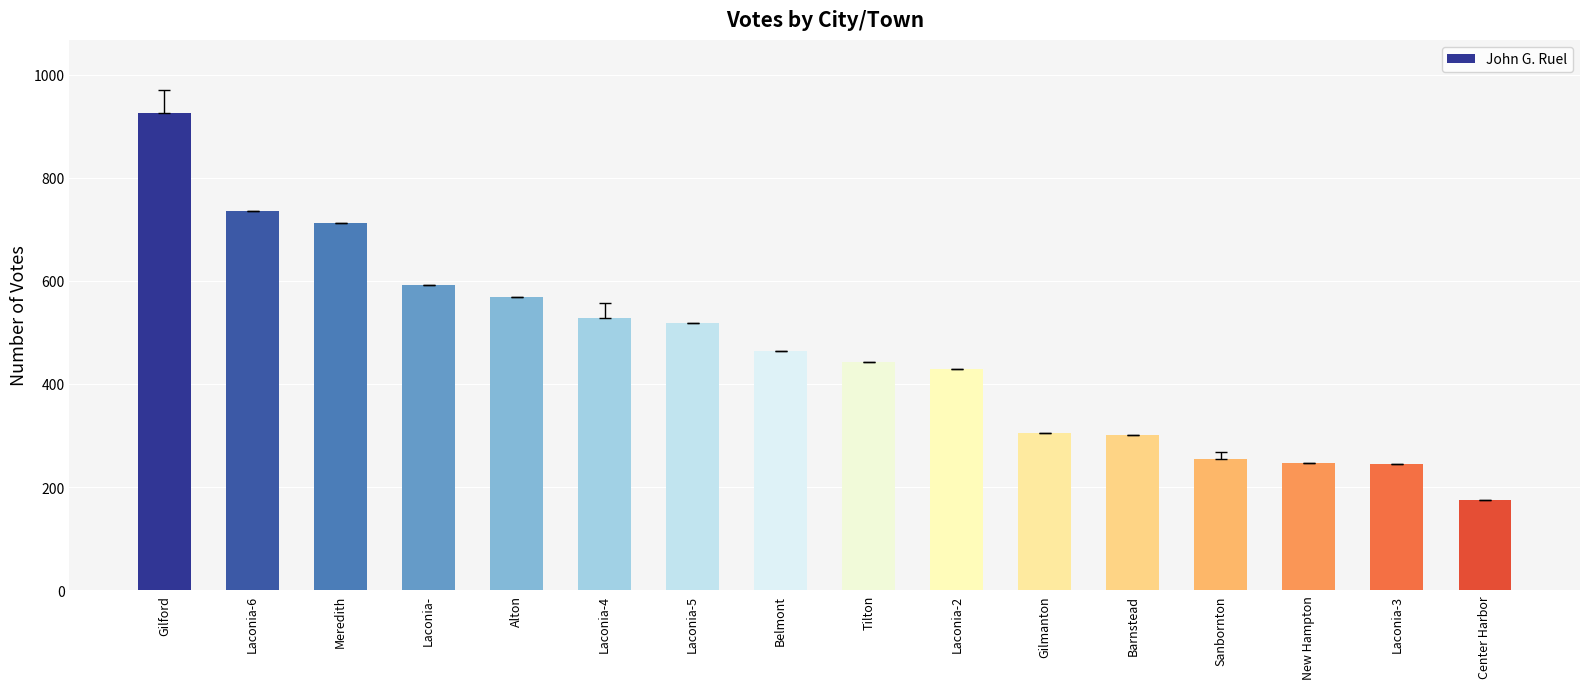

True or false: the data shows 925 at Gilford.

True